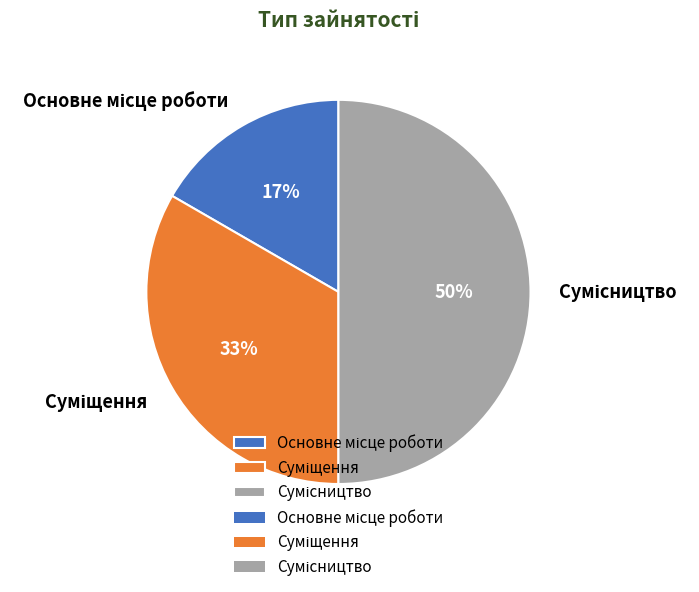

To the nearest percent, what is the difference between the largest and smallest slice percentages?

33%